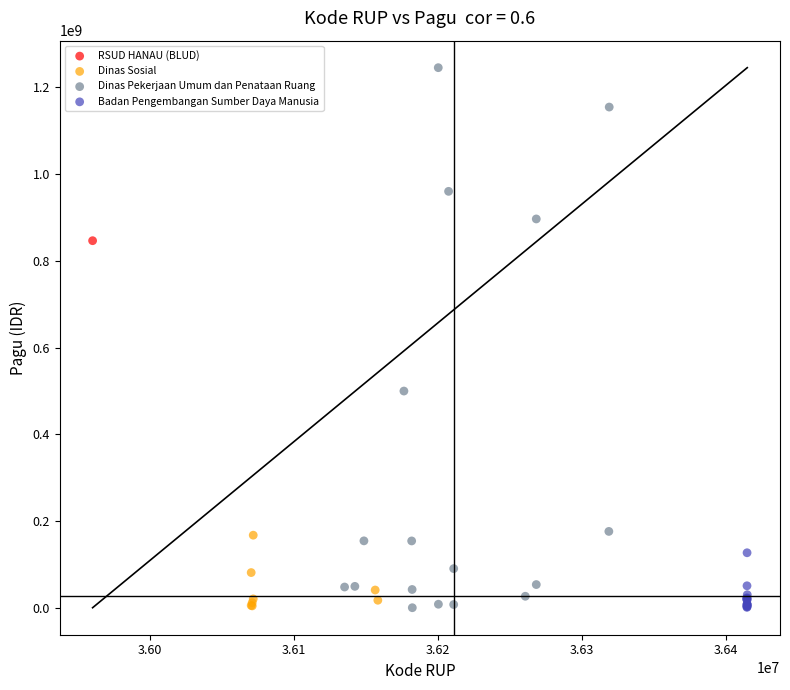

What are all the series names shown in the legend?

RSUD HANAU (BLUD), Dinas Sosial, Dinas Pekerjaan Umum dan Penataan Ruang, Badan Pengembangan Sumber Daya Manusia